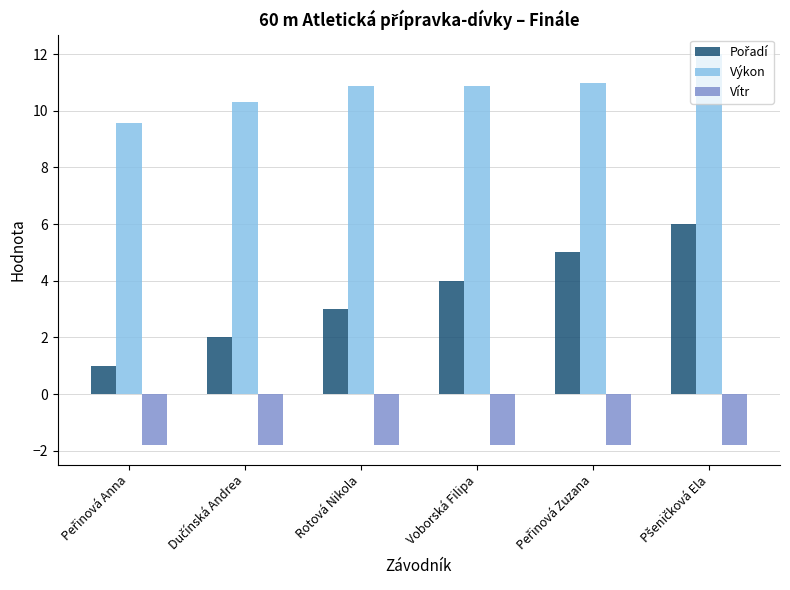

Does the chart contain any negative values?

Yes